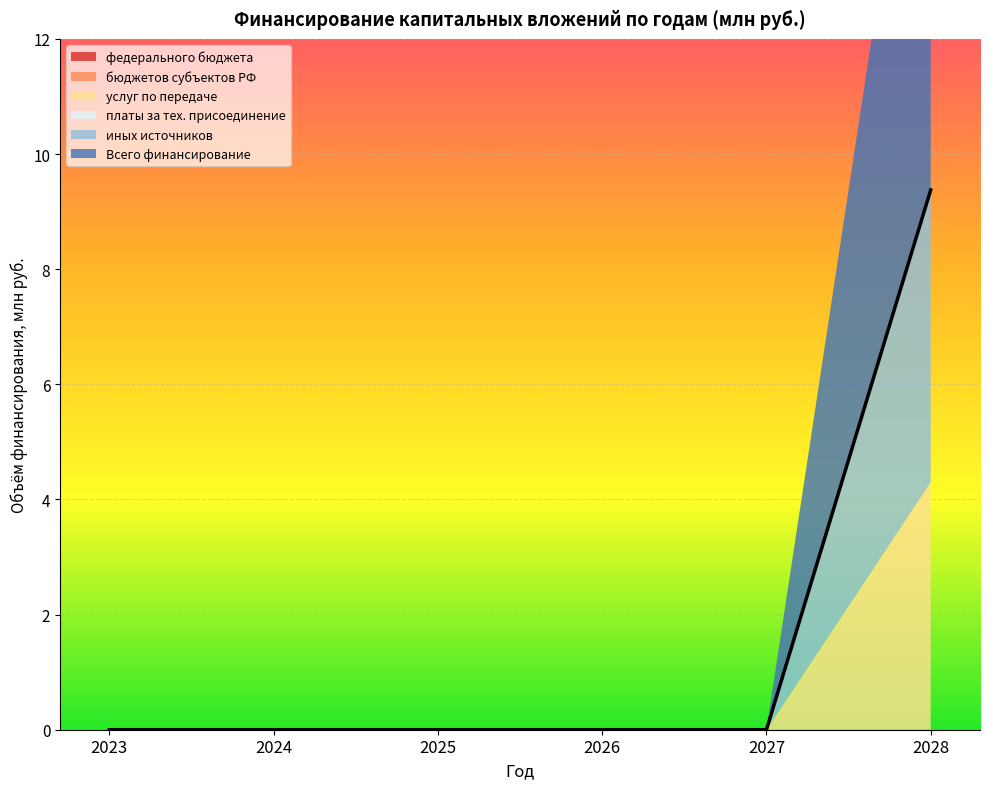

Reading left to right, list all the values displayed in this chart.

федерального бюджета: 0.0	0.0	0.0	0.0	0.0	0.0
бюджетов субъектов РФ: 0.0	0.0	0.0	0.0	0.0	0.0
услуг по передаче: 0.0	0.0	0.0	0.0	0.0	4.3
платы за тех. присоединение: 0.0	0.0	0.0	0.0	0.0	0.0
иных источников: 0.0	0.0	0.0	0.0	0.0	5.1
Всего финансирование: 0.0	0.0	0.0	0.0	0.0	9.4